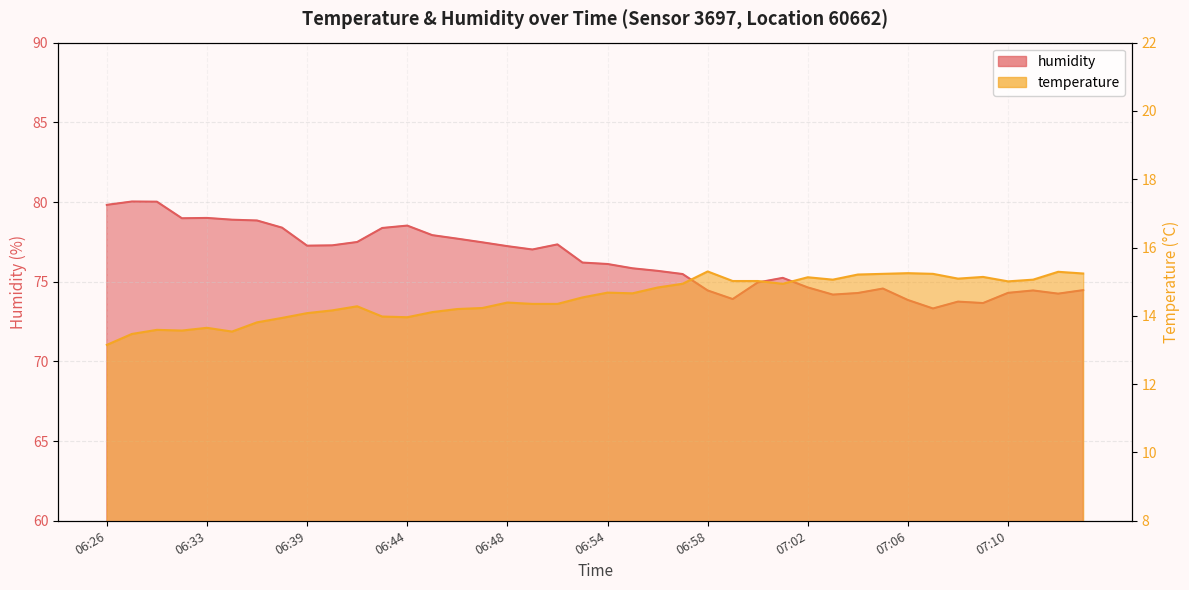

Is it true that temperature equals 9.9 at 07:02?

False